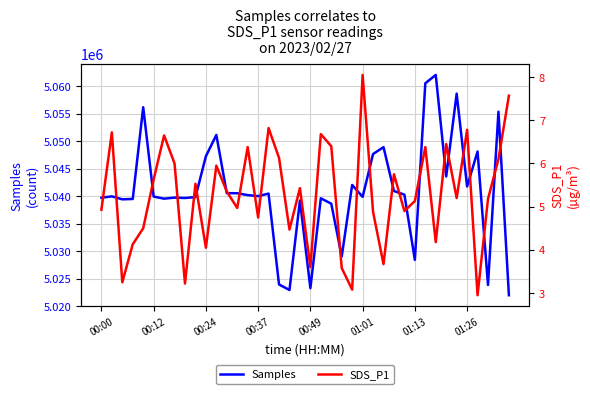

Count the number of data series in this chart.

2